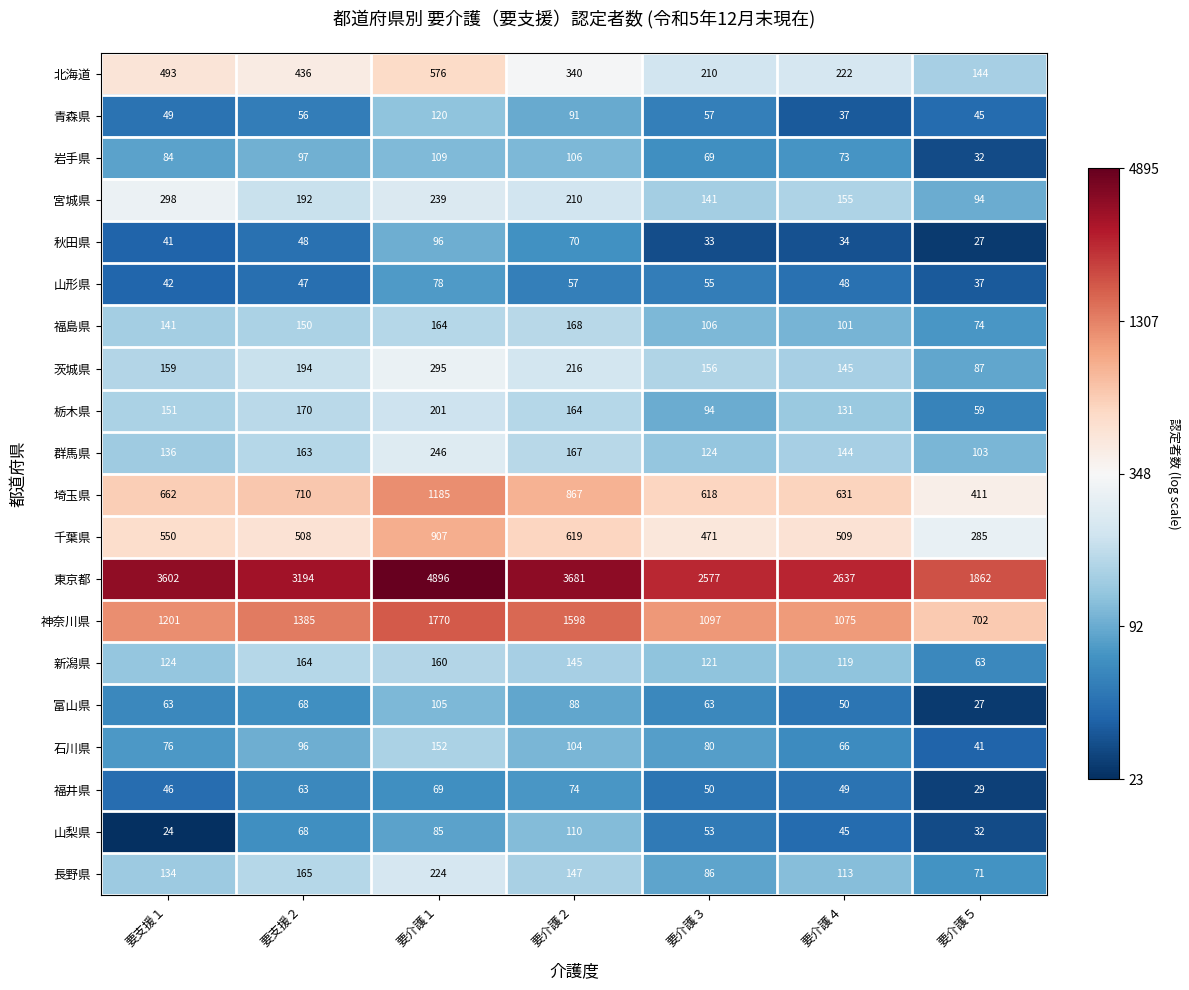

What is the difference between the highest and lowest values at 要支援１?

3578